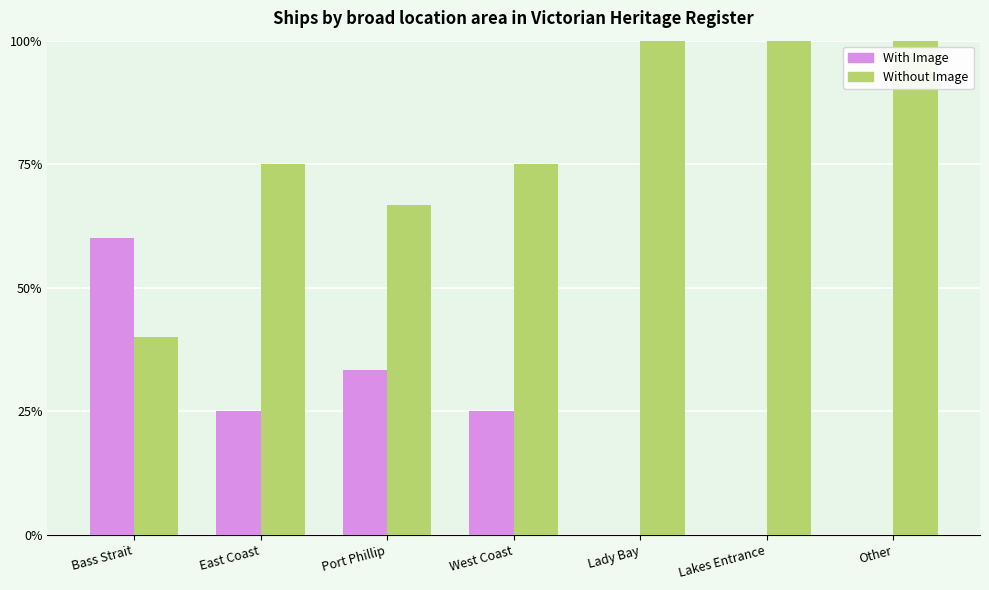

What is the sum of the With Image values at Bass Strait and Port Phillip?

93.3